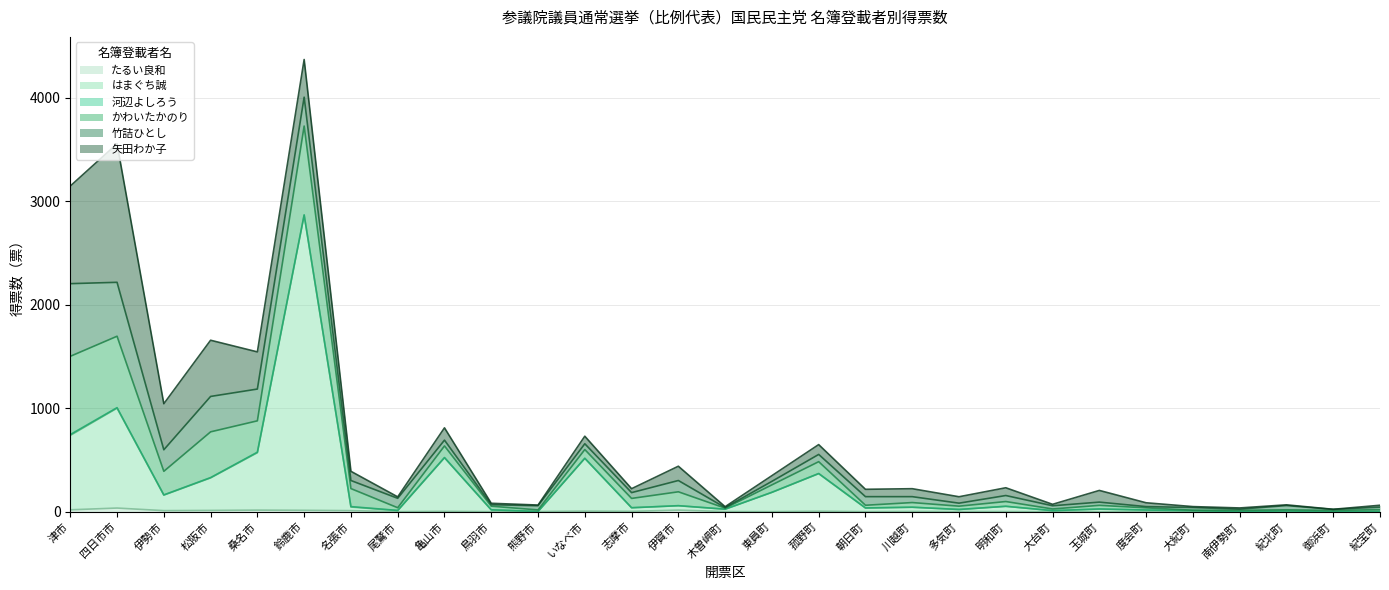

What is the value of the はまぐち誠 point at the 23rd from the left?

25.2